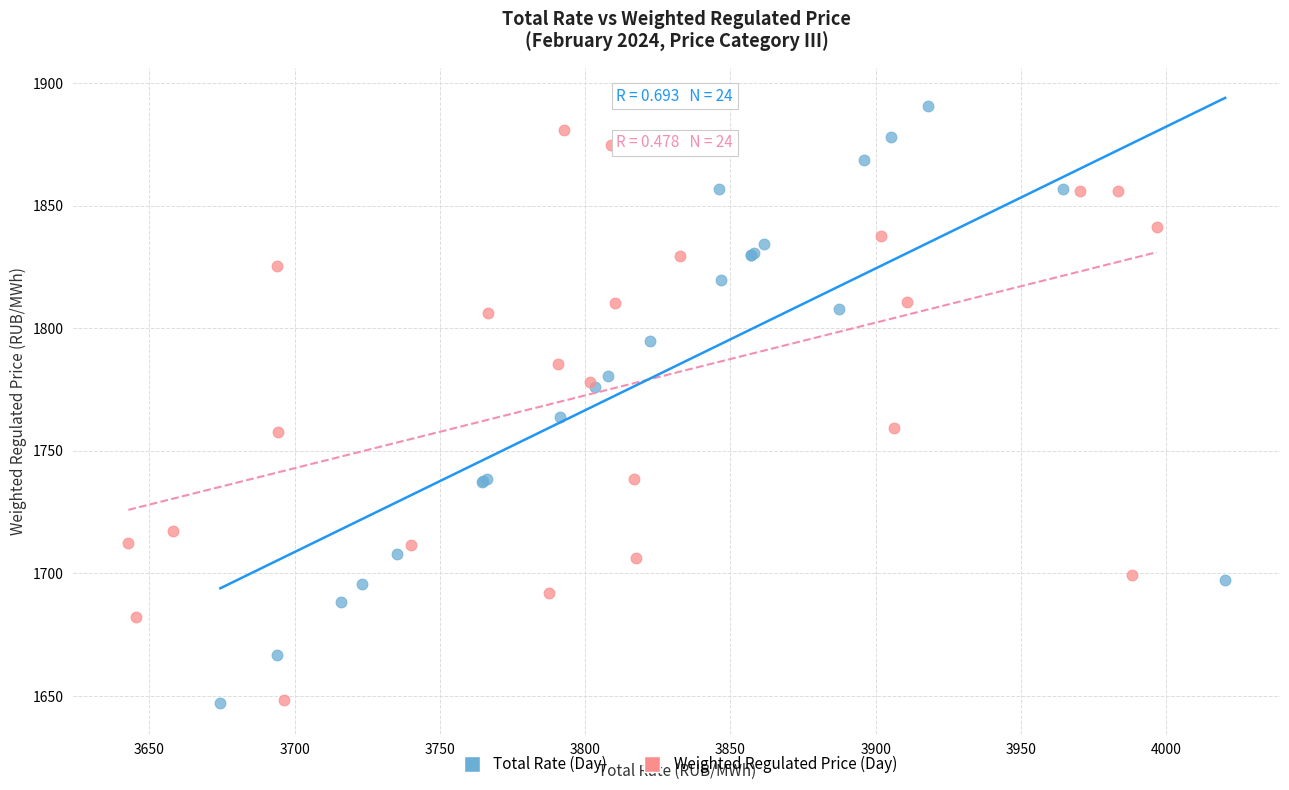

Which series has the largest Y range (max minus min)?

Total Rate (Day)